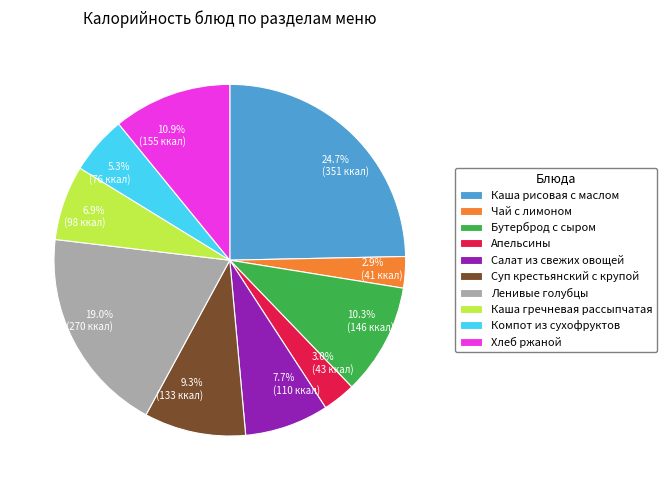

Which slice is the largest?

Каша рисовая с маслом